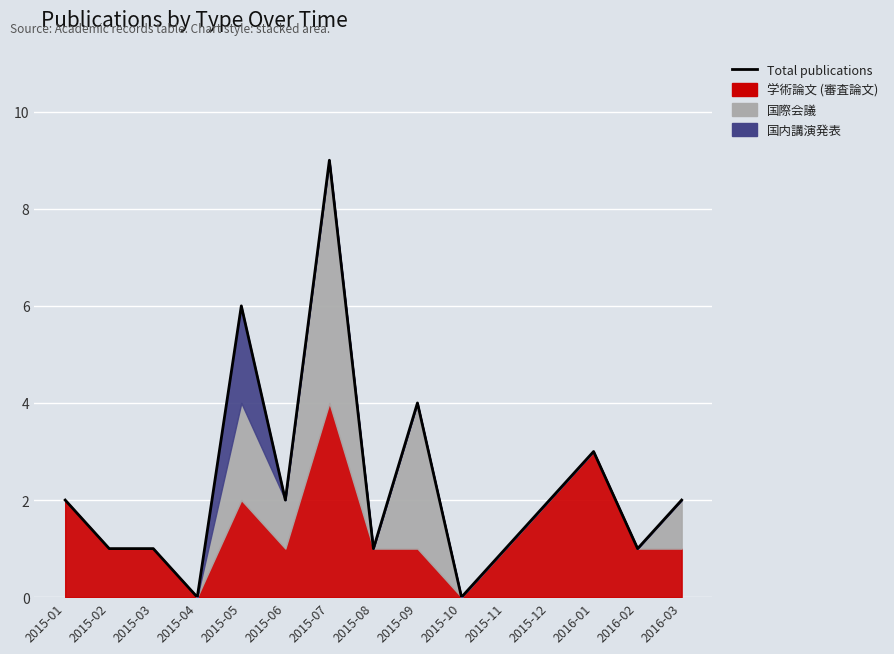

The chart shows a value of 4 at 2015-09. True or false?

True